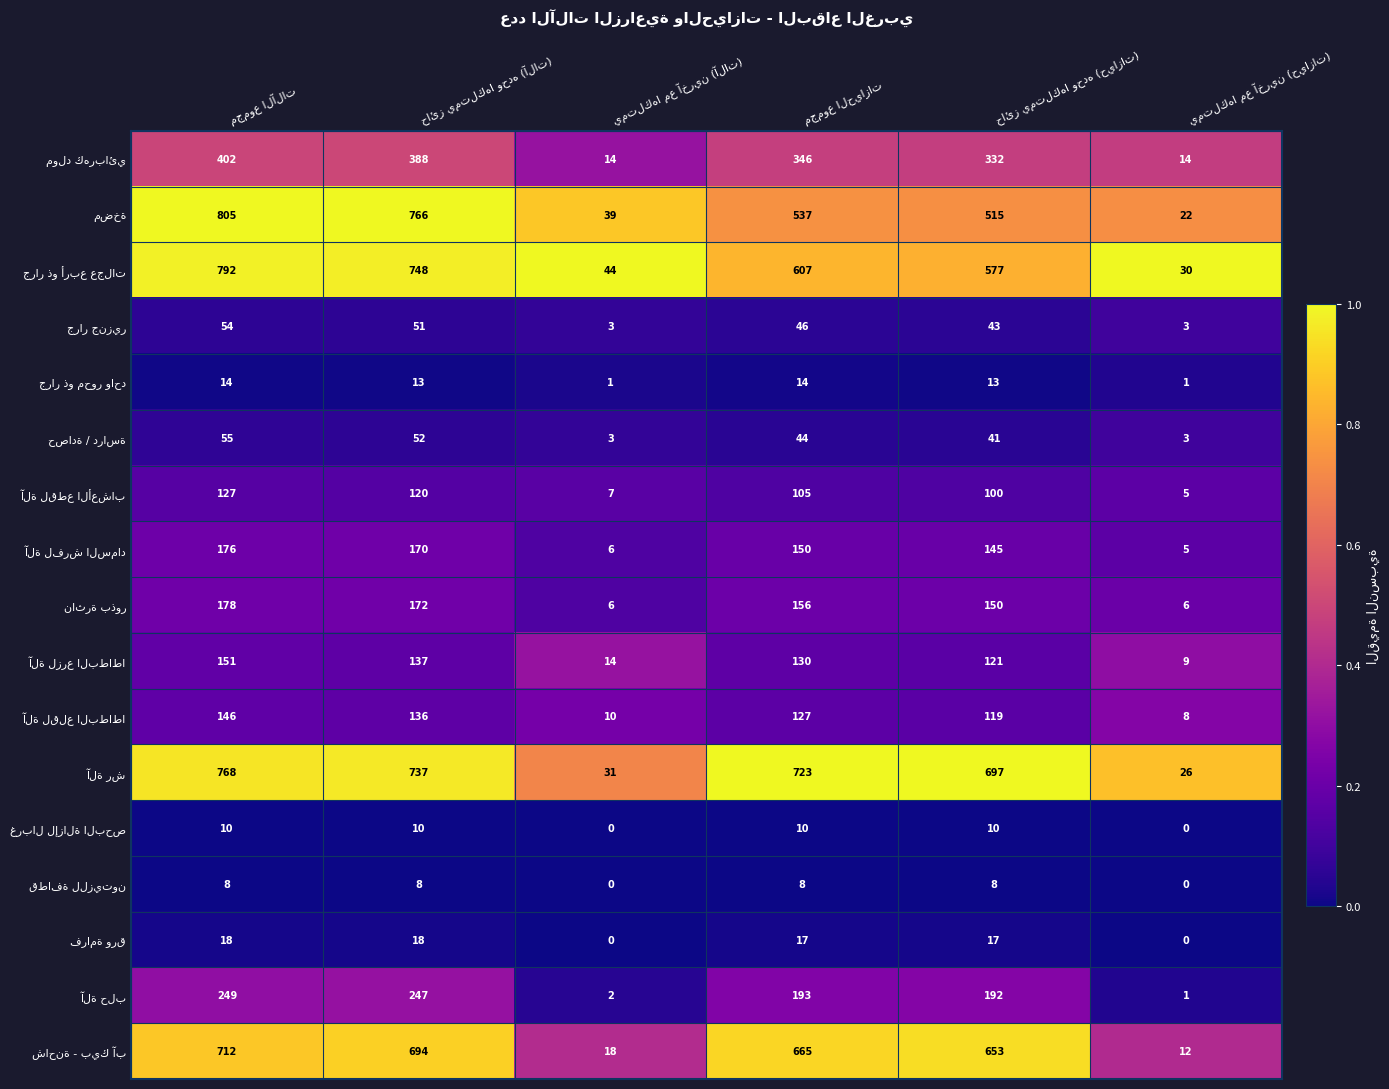

At how many categories does at least one series exceed 302?

4